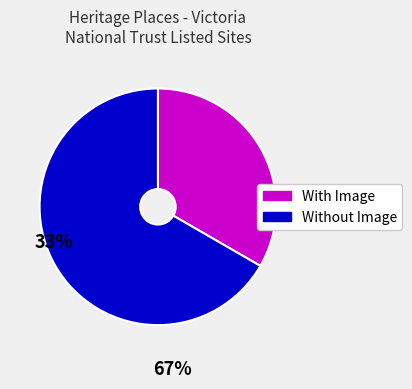

Does any single category account for the majority?

Yes